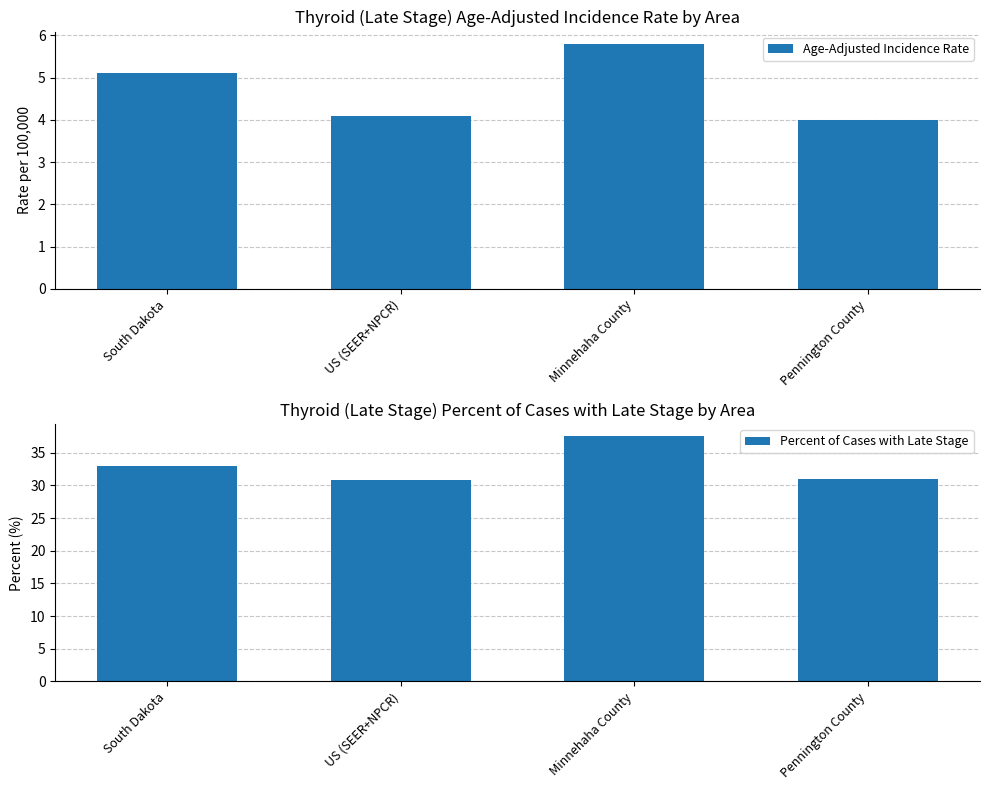

How many series are shown in this chart?

2